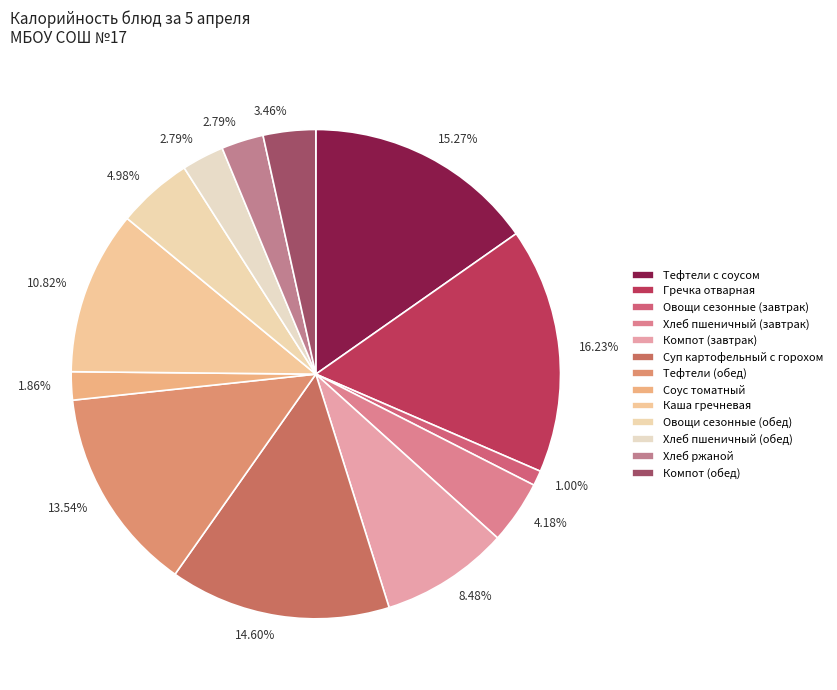

Is it true that Овощи сезонные (обед) is 1% of the pie?

False